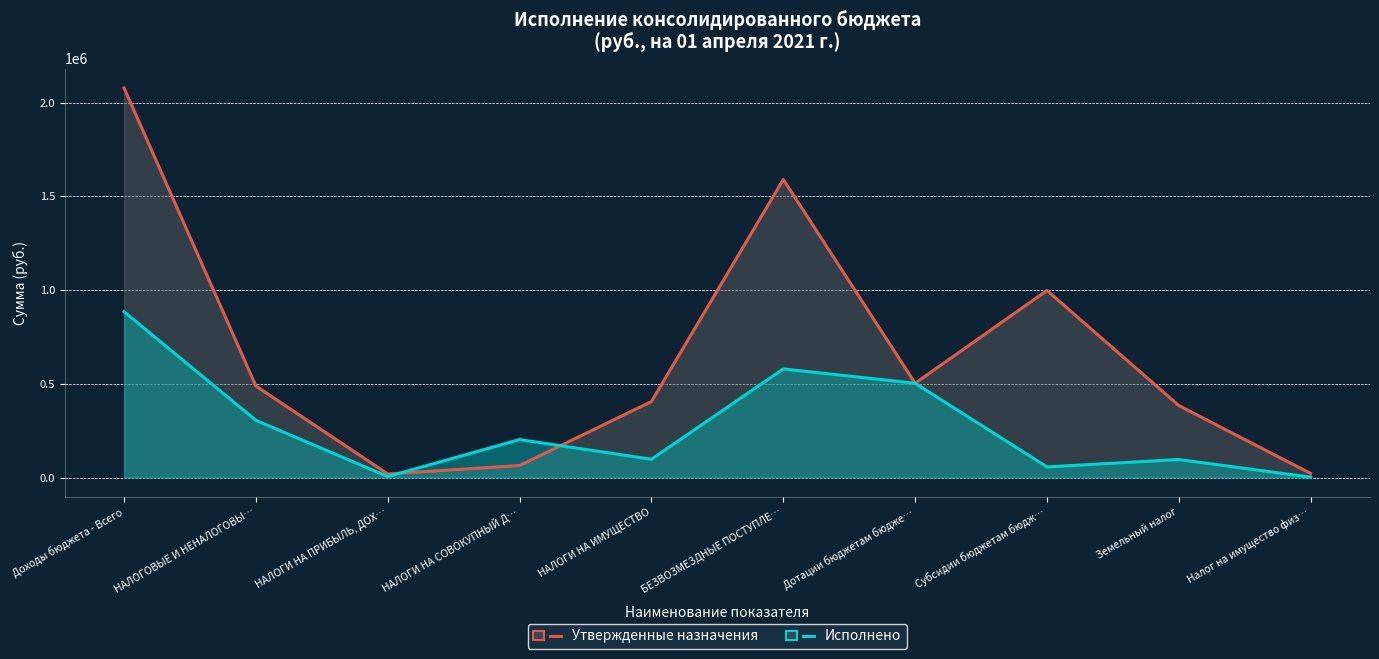

At which category is the sum across all series the highest?

Доходы бюджета - Всего